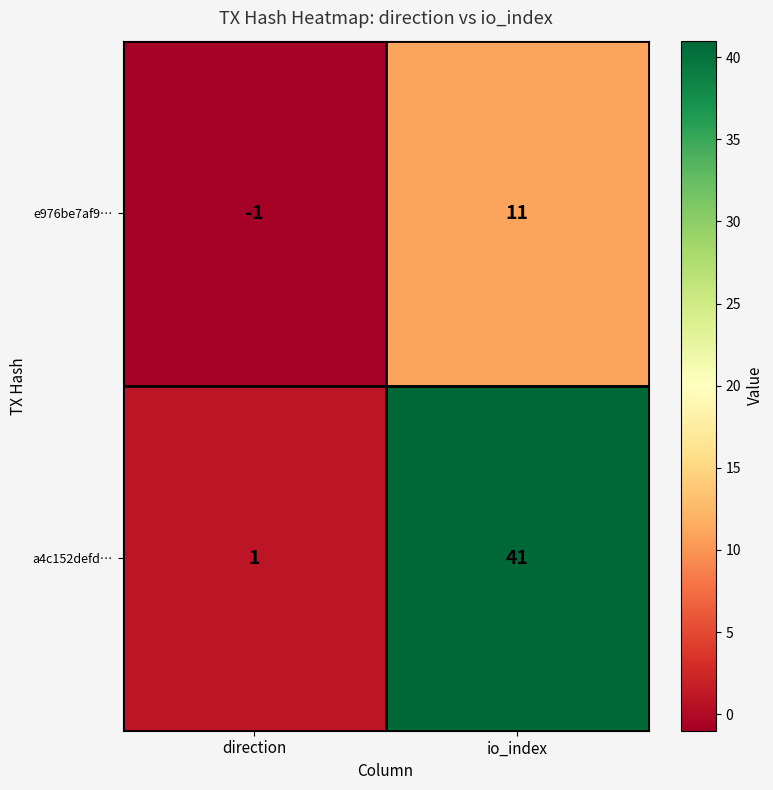

Is it true that e976be7af9… equals 11 at io_index?

True